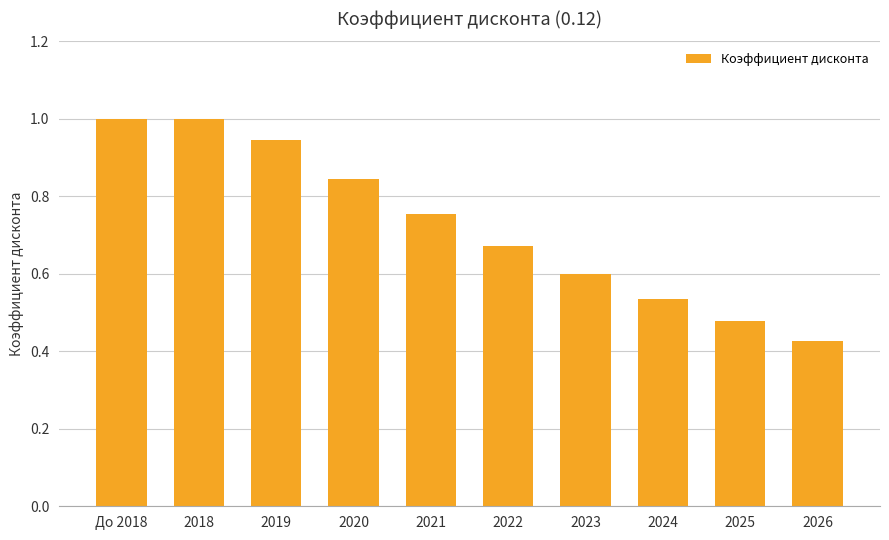

True or false: the data shows 1.0 at 2018.

True